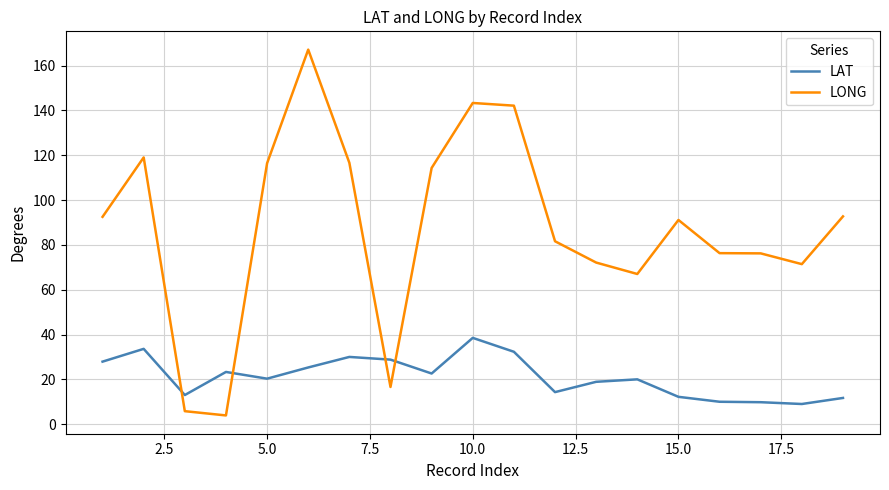

Which series has the largest total across all categories?

LONG